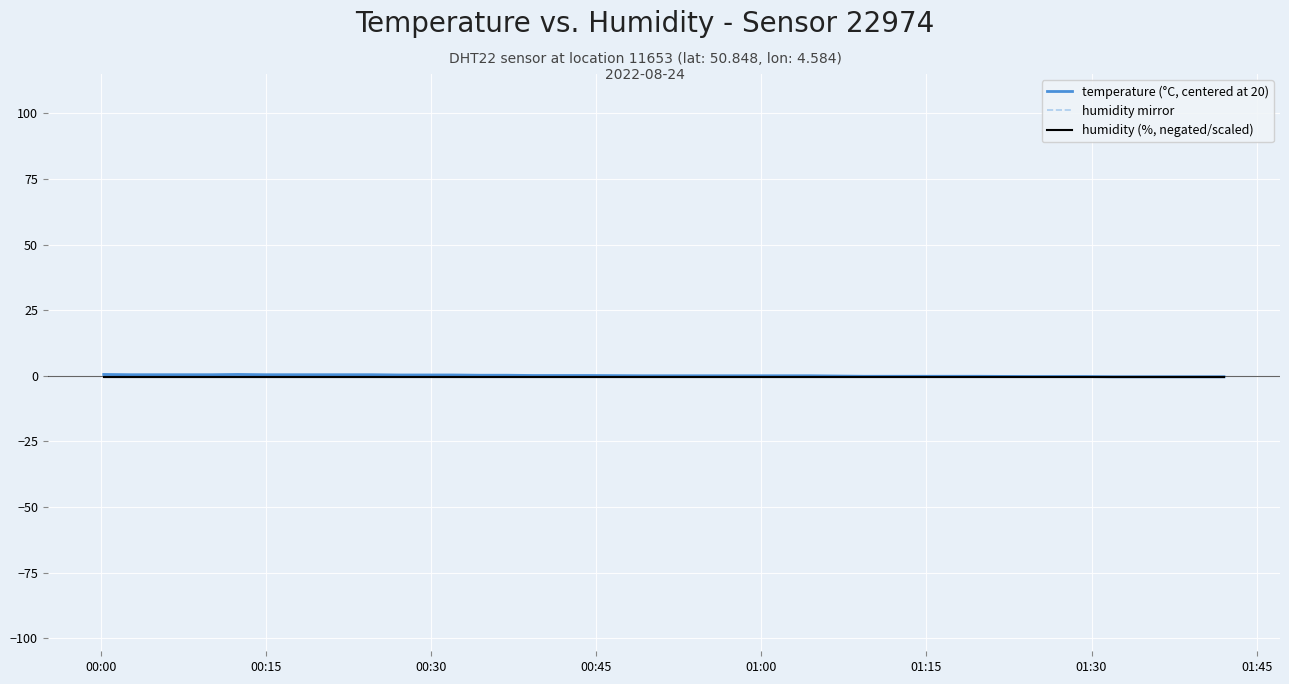

Is it true that humidity (%, negated/scaled) equals -0.3 at 24?

False